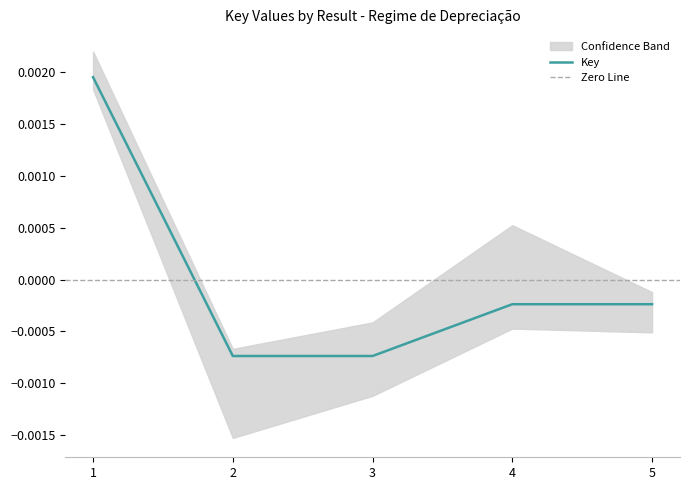

Where is the first local minimum?

3